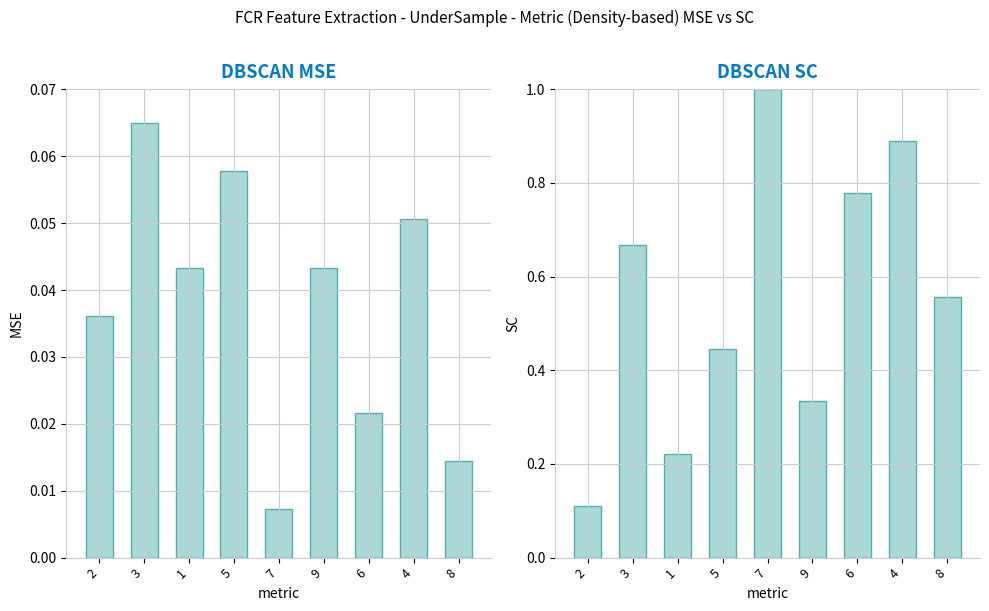

Rank the series by their average value, from highest to lowest.

col_4, col_3